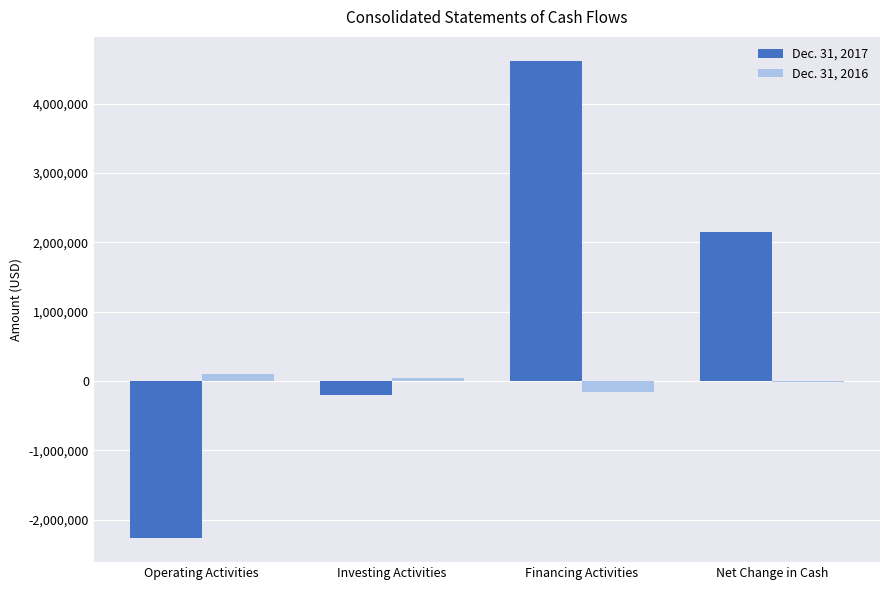

What is the highest value of the Dec. 31, 2016 series?

103496